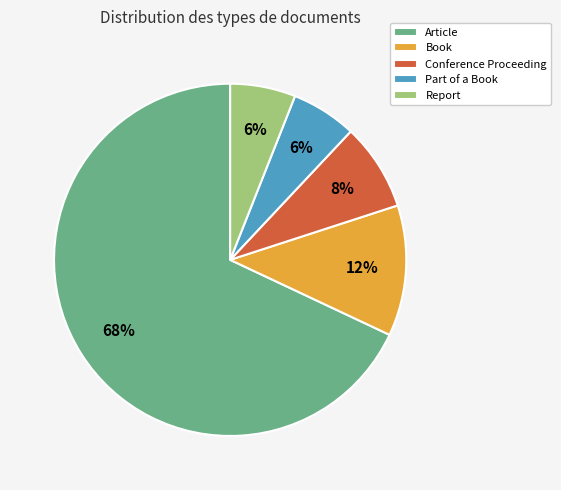

To the nearest percent, what is the difference between the largest and smallest slice percentages?

62%